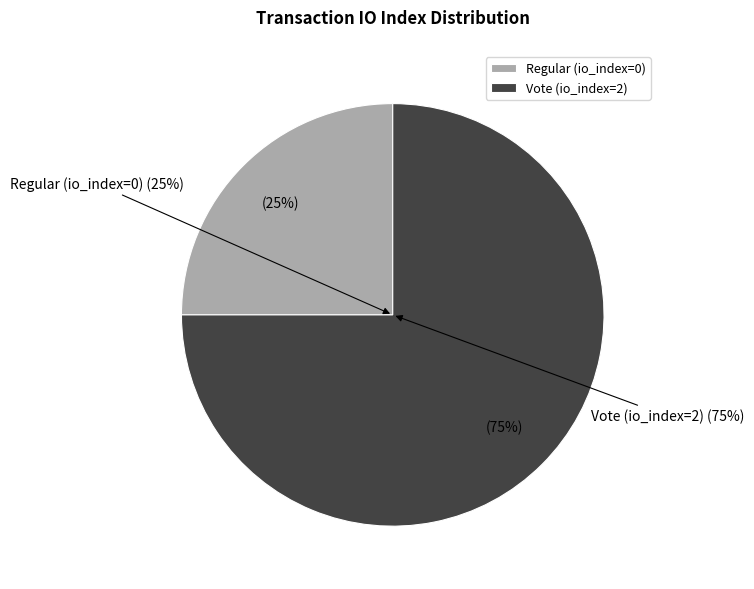

Does Regular represent more than half of the total?

No